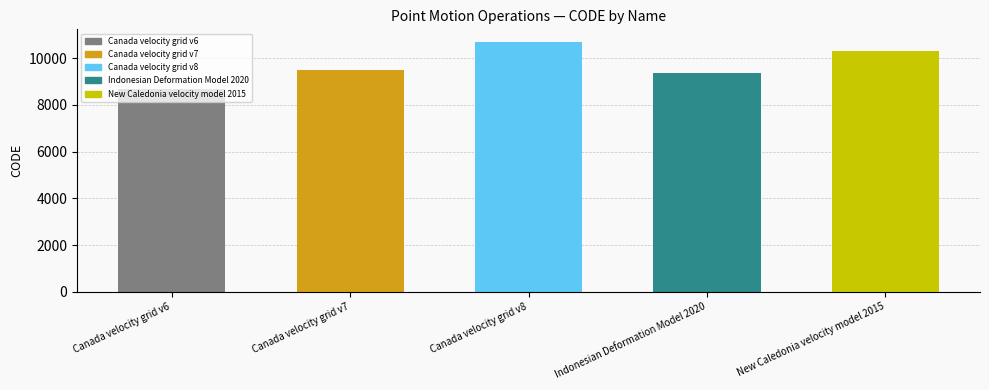

Does the chart contain stacked bars?

No